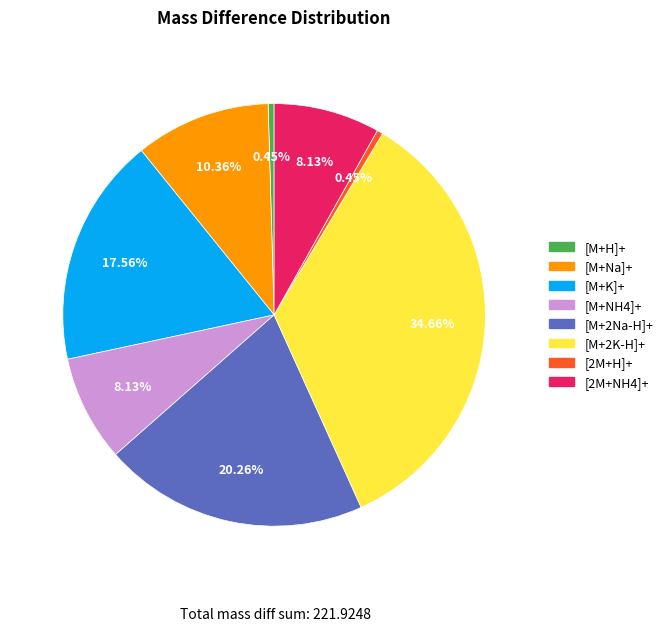

What percentage do [M+2K-H]+ and [M+2Na-H]+ together represent?

54.9%